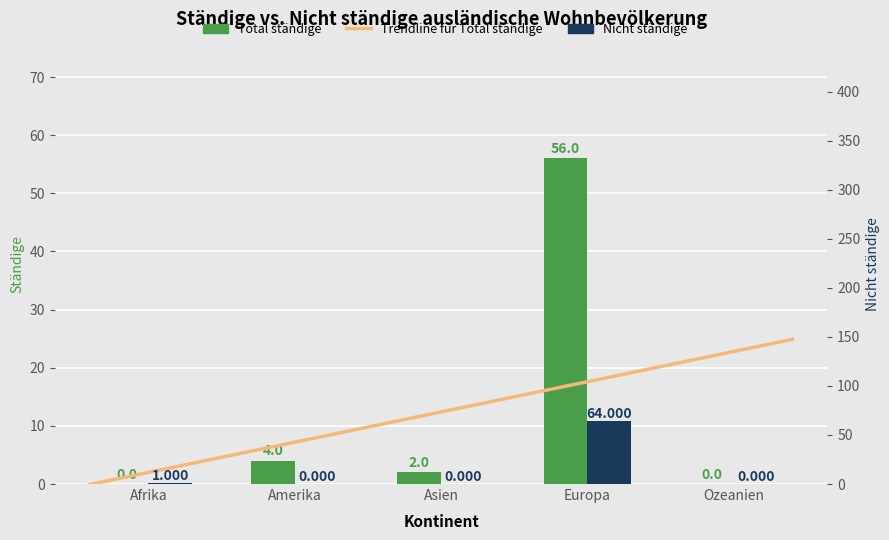

At which category is the sum across all series the highest?

Europa